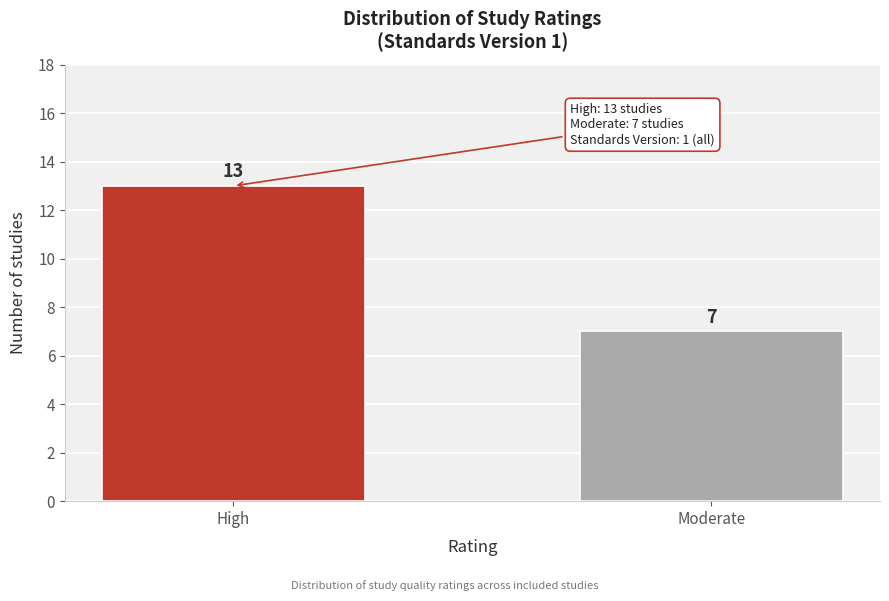

Reading left to right, extract all data points from this chart.

High=13	Moderate=7